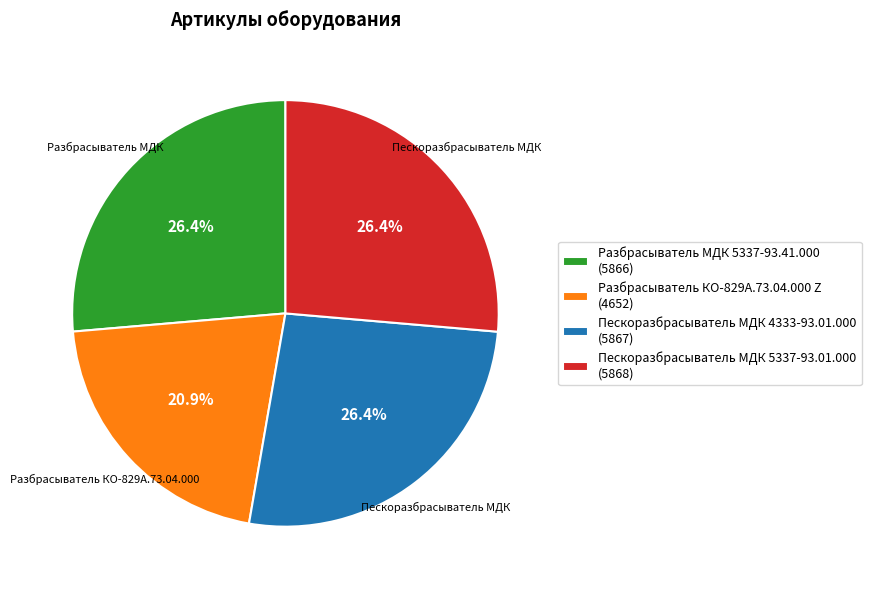

How many slices are in this pie chart?

4